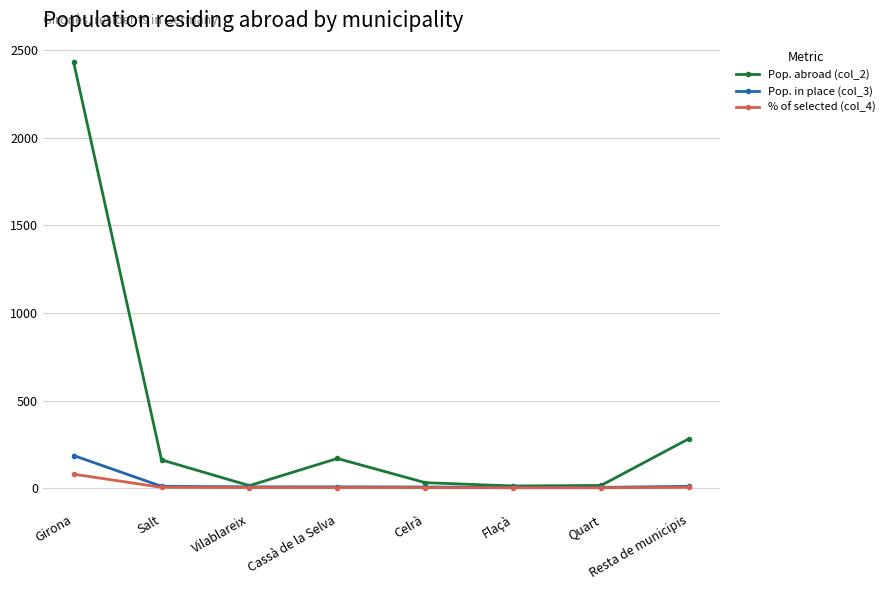

At which category is the sum across all series the highest?

Girona